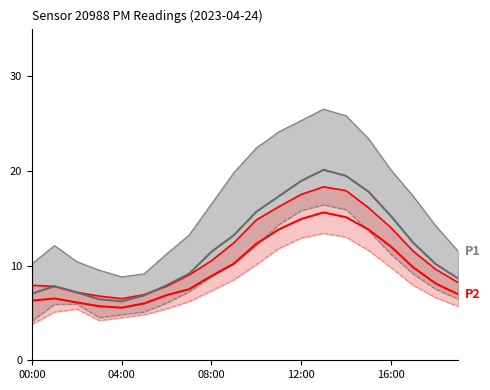

What is the value of the P2 mean point at the 6th from the left?

6.0